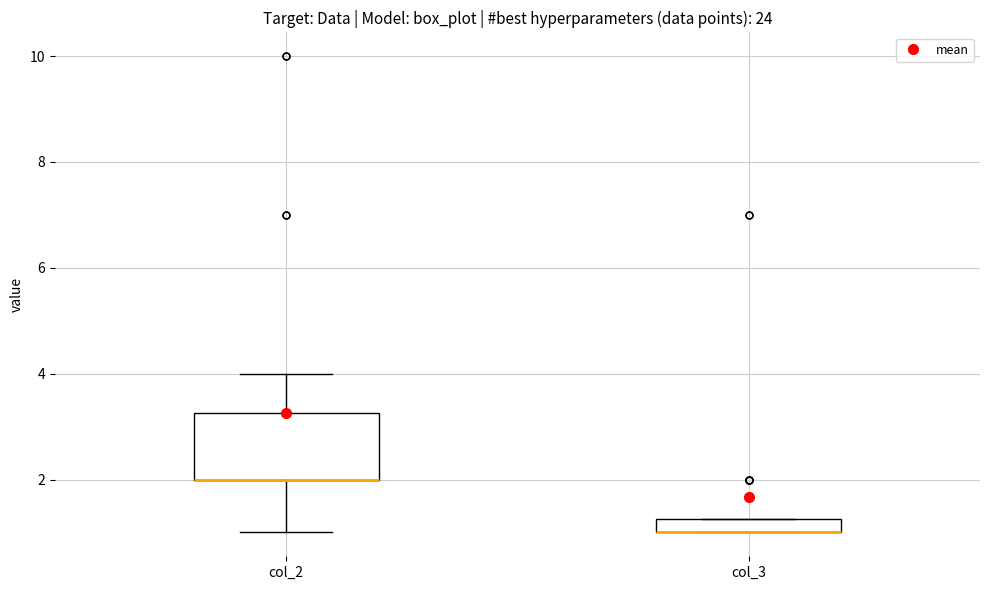

Comparing the boxes themselves (not the whiskers), which one is the tallest?

col_2